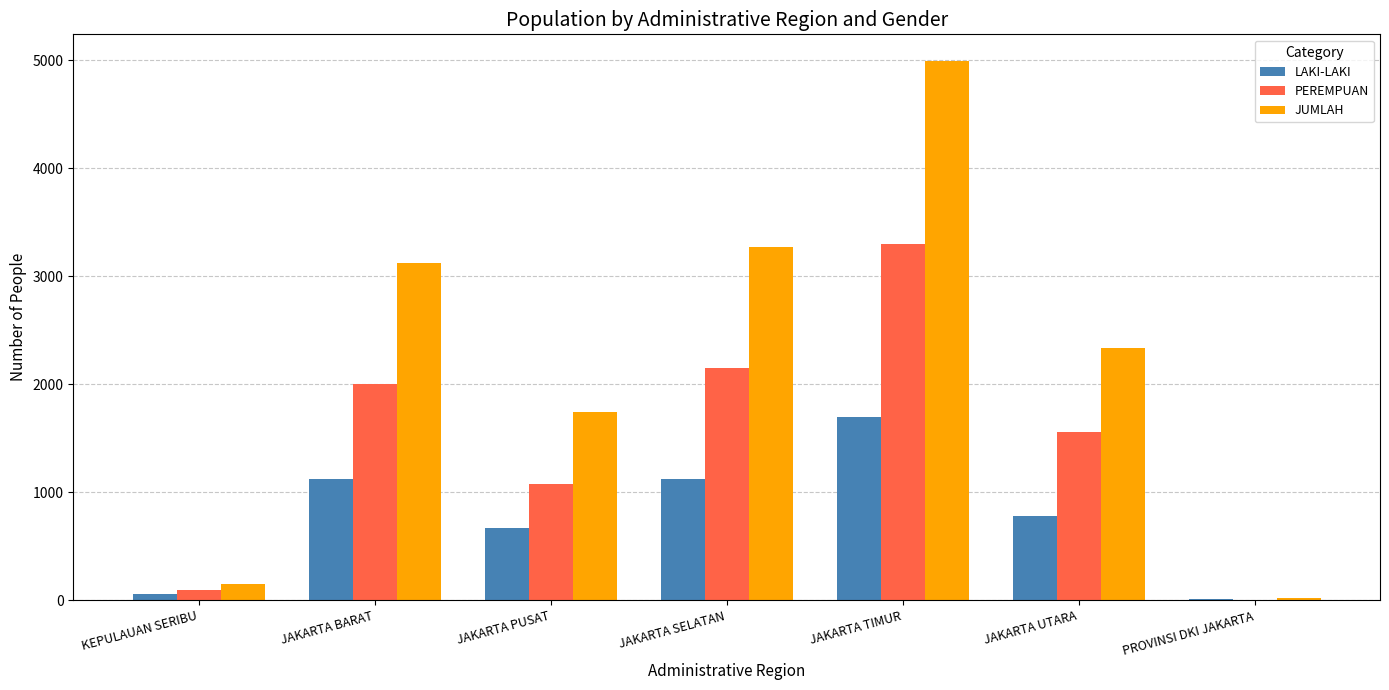

What is the maximum value shown in the chart?

4992